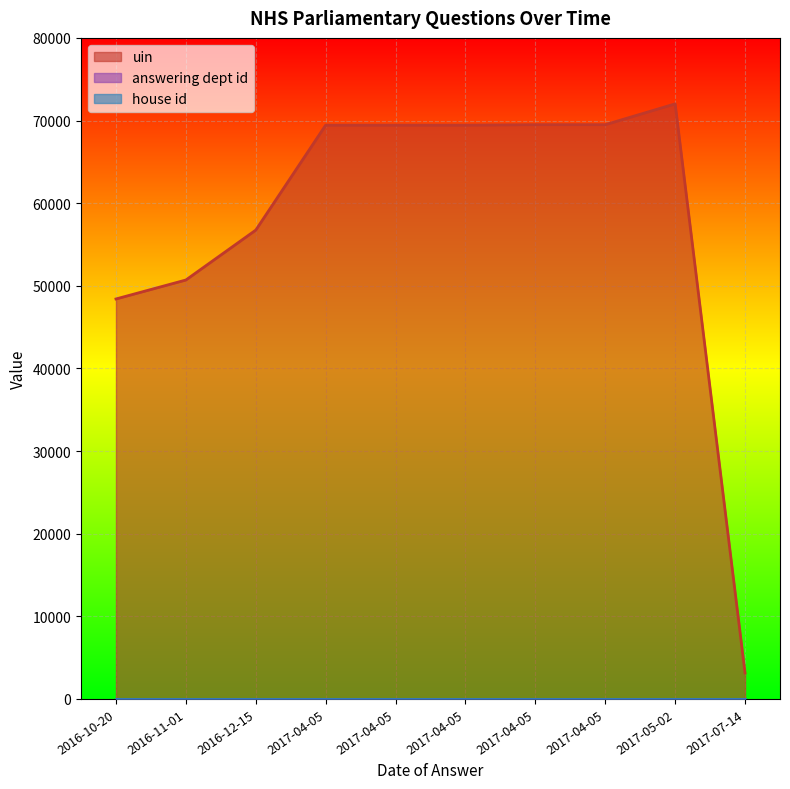

What is the difference between the highest and lowest values at 2016-12-15?

56739